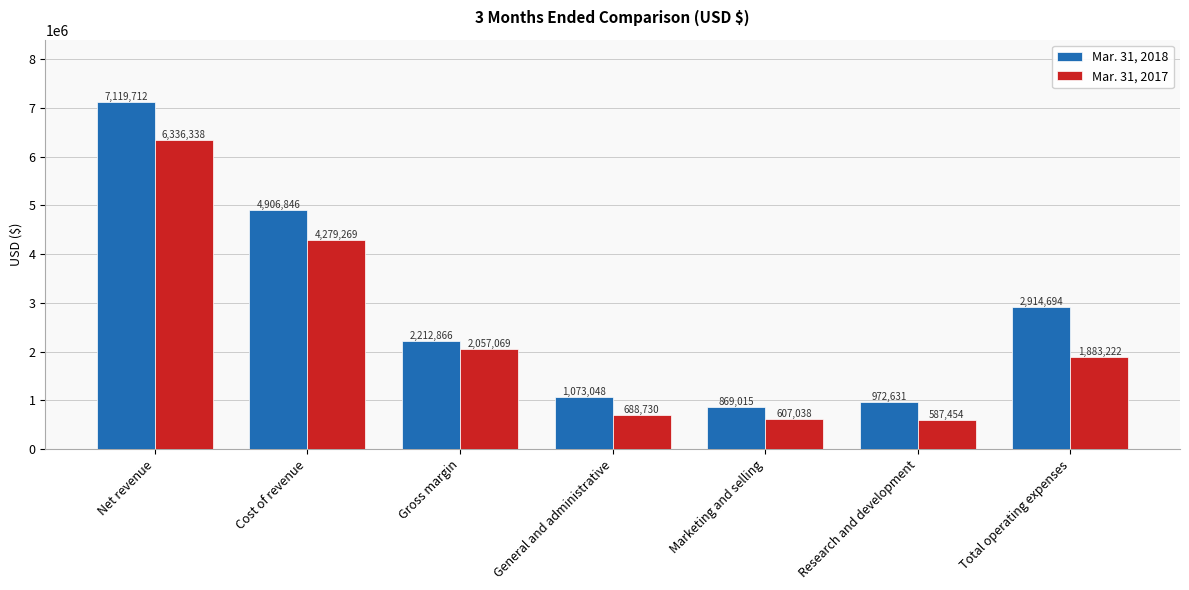

The Mar. 31, 2017 series shows 587454 at Research and development. True or false?

True